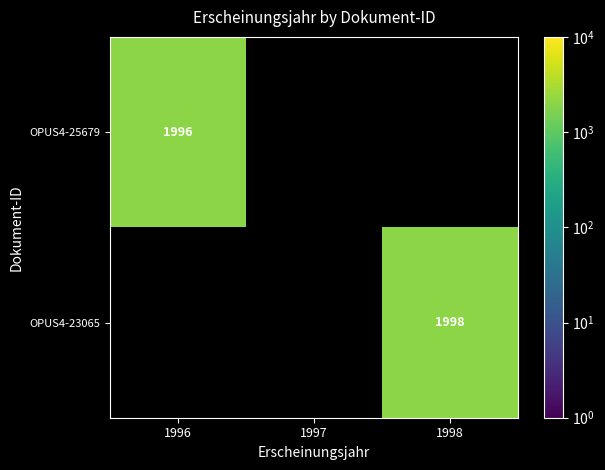

What is the smallest value displayed?

1996.0